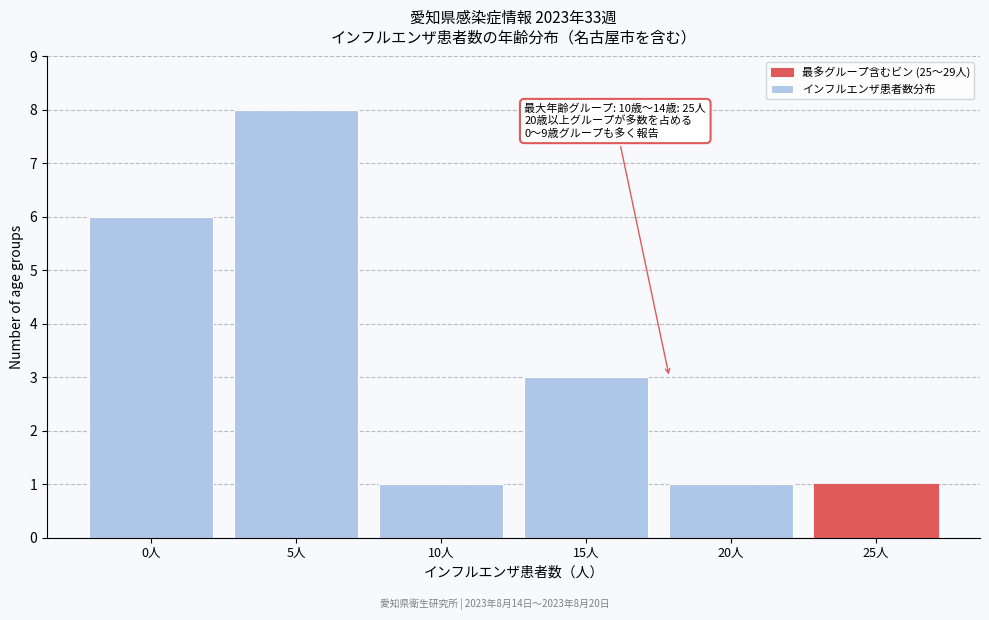

Reading left to right, list all the values displayed in this chart.

6	8	1	3	1	1